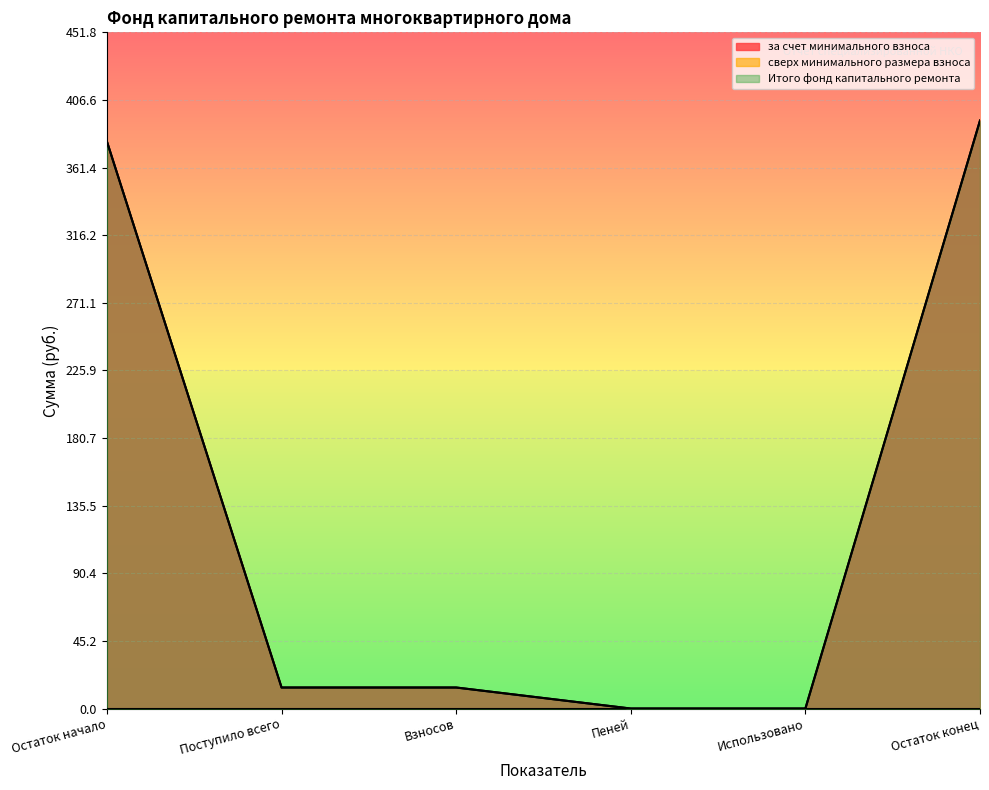

True or false: за счет минимального взноса has more than 0 interior local peaks.

False